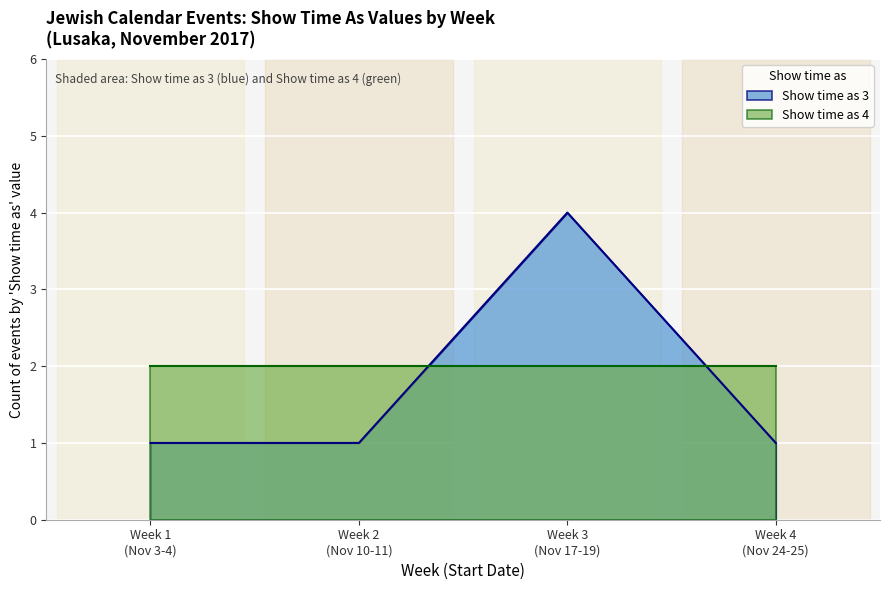

Rank the series by their average value, from lowest to highest.

Show time as 3, Show time as 4